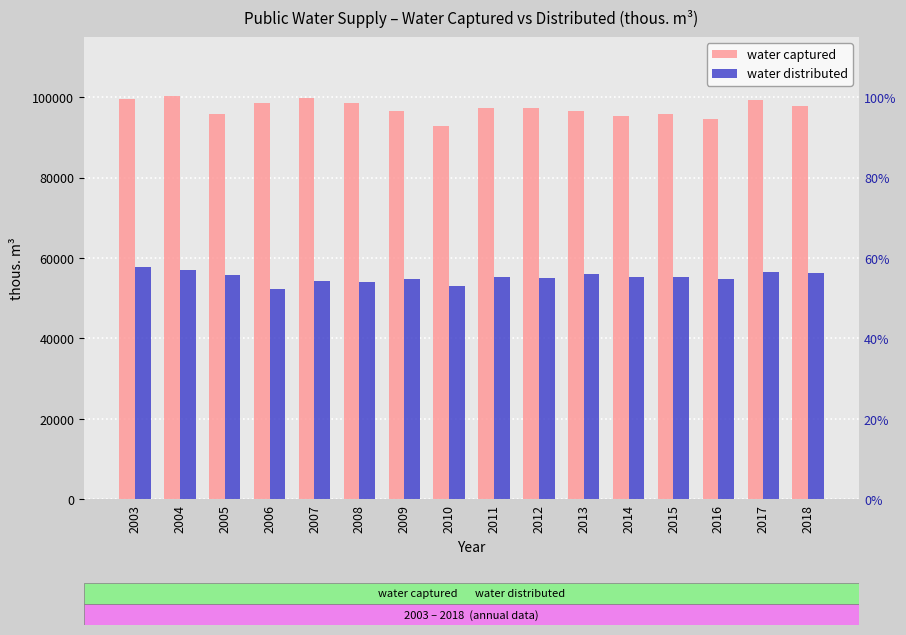

Which category has the highest value in the water captured series?

2004